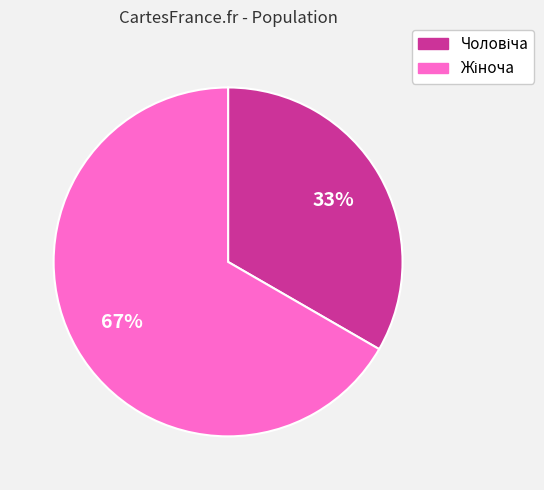

Is there any slice that represents more than half of the pie?

Yes